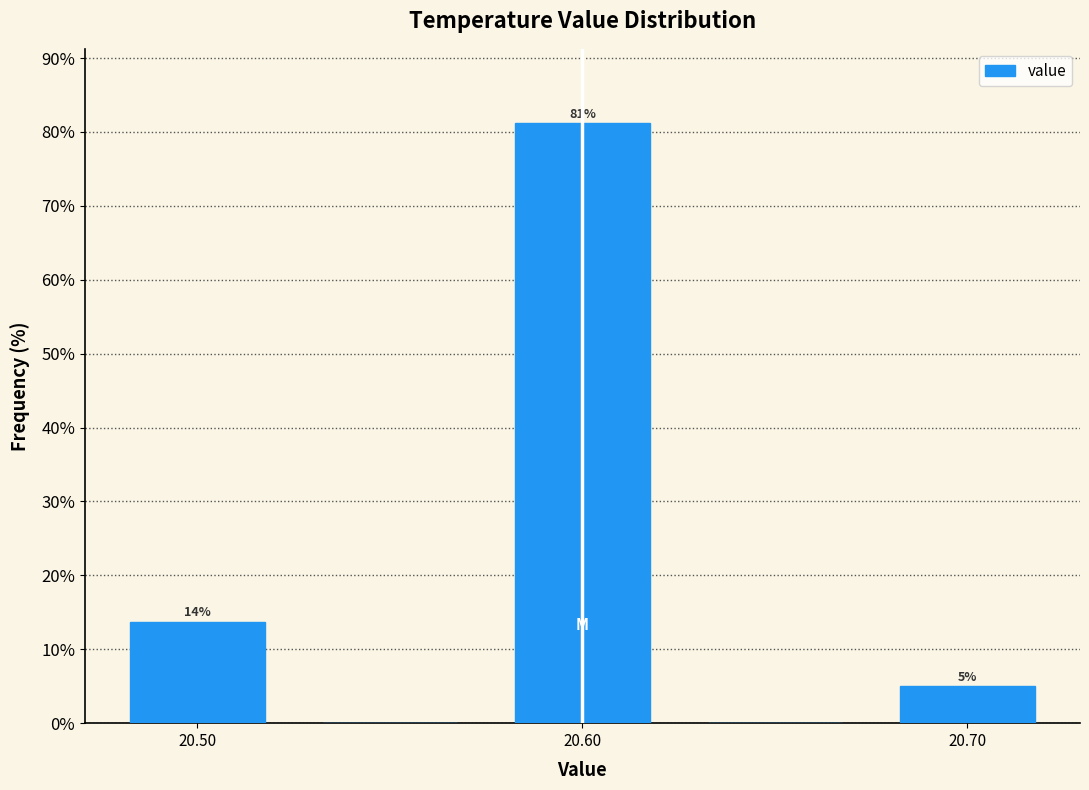

Which range on the x-axis has the tallest bar?

20.575 to 20.625